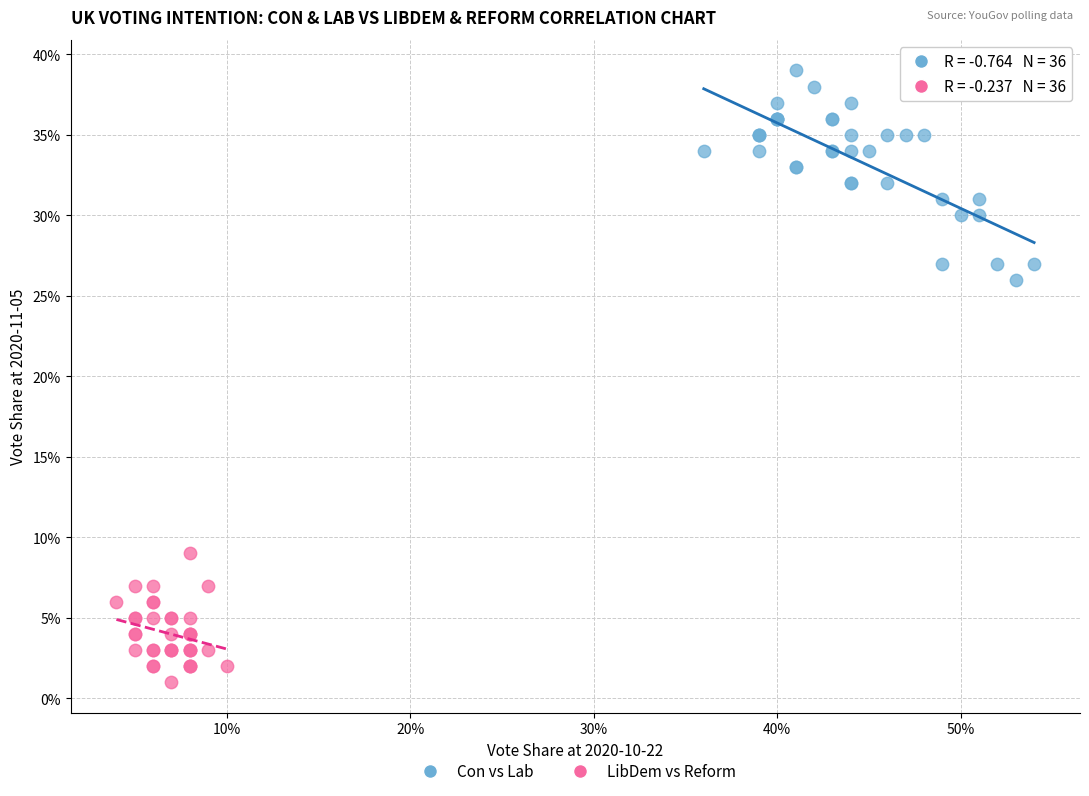

Which series contains the lowest Y value?

LibDem vs Reform